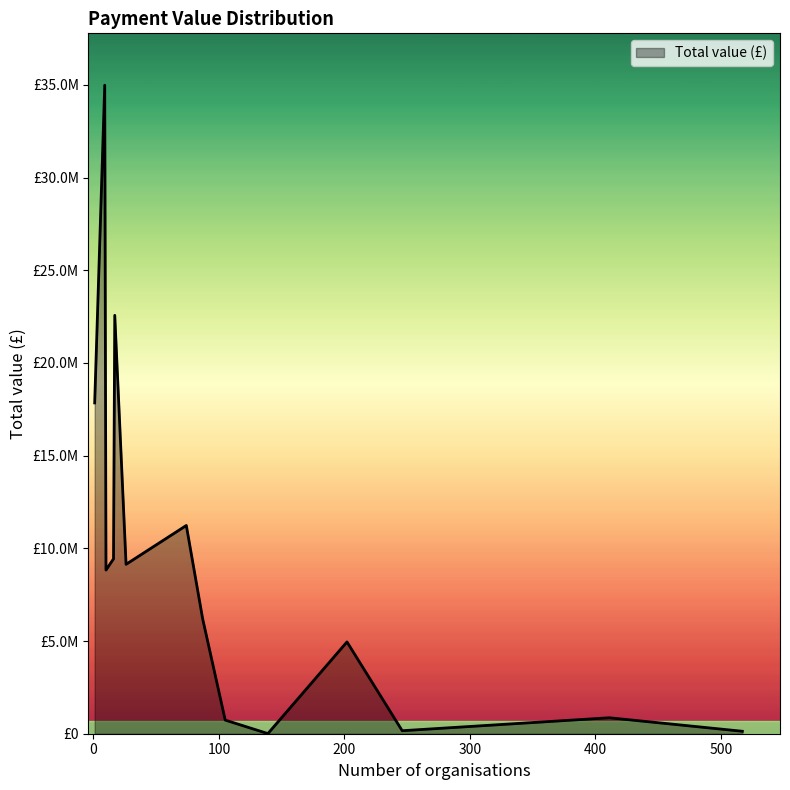

Rank the categories by value from lowest to highest.

139, 517, 246, 105, 411, 202, 87, 10, 26, 16, 74, 1, 17, 9